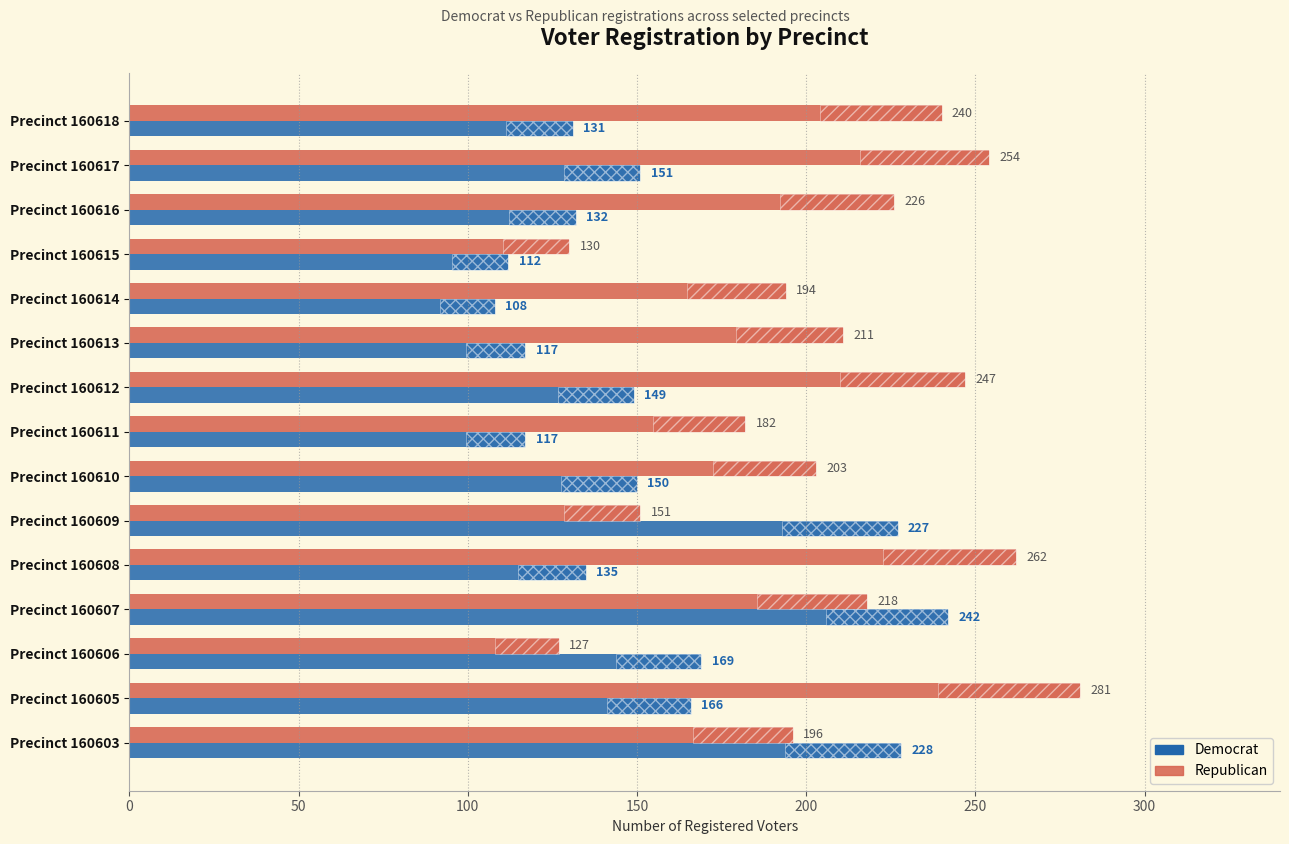

Count the number of categories in the chart.

15